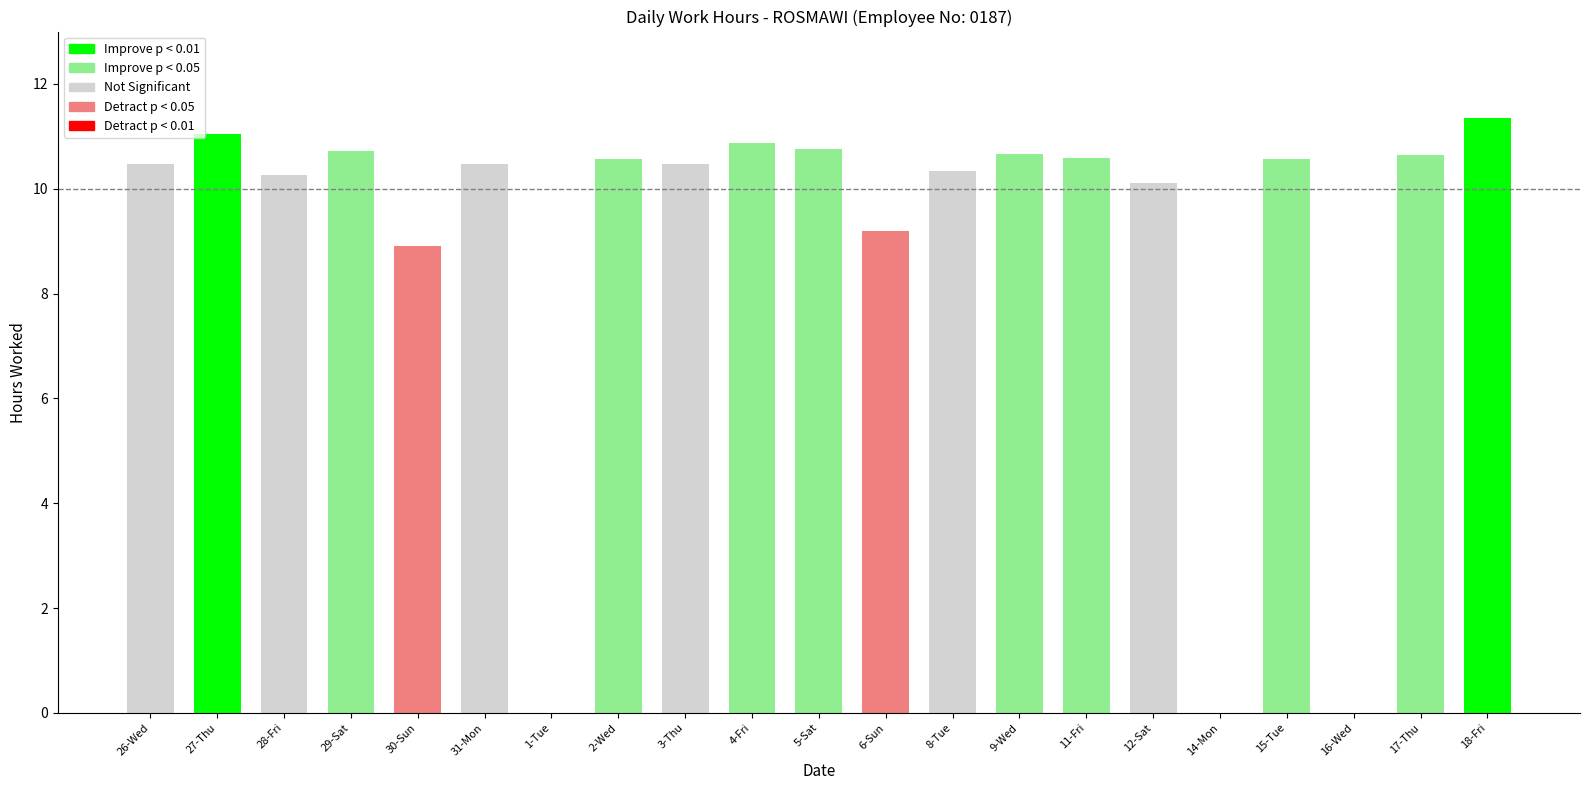

The chart shows a value of 6.1 at 29-Sat. True or false?

False